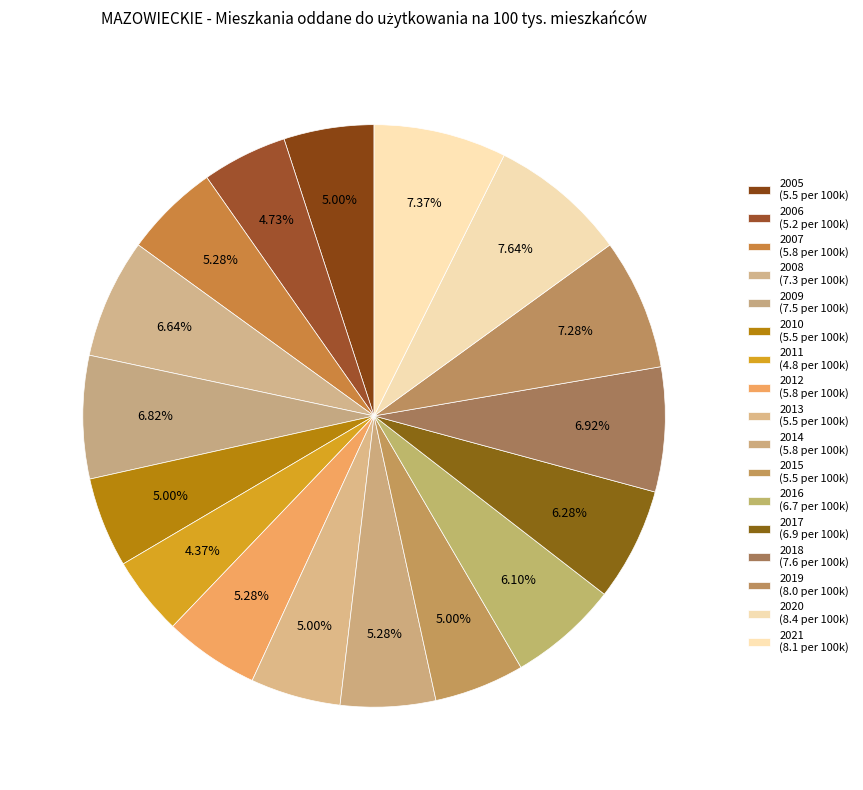

To the nearest percent, what is the average slice percentage?

6%